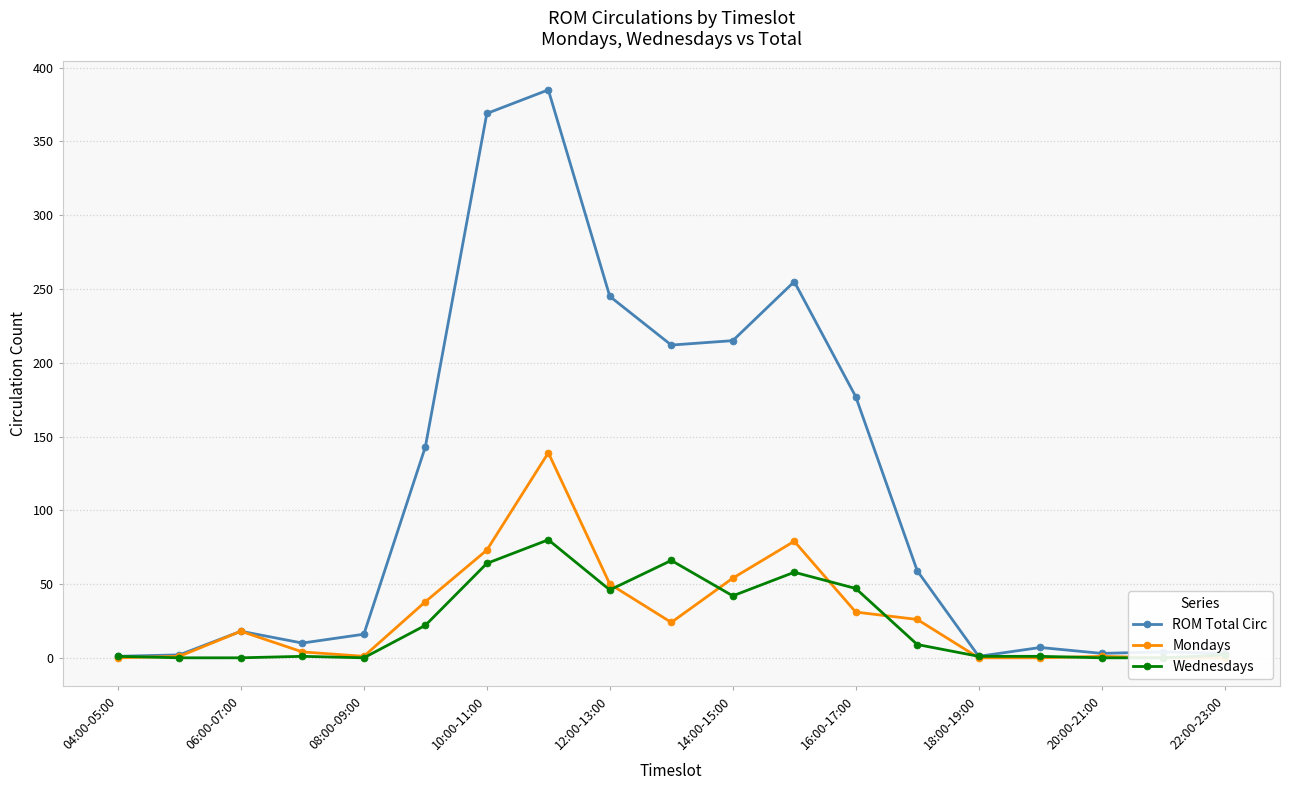

True or false: ROM Total Circ has more than 1 interior local peaks.

True